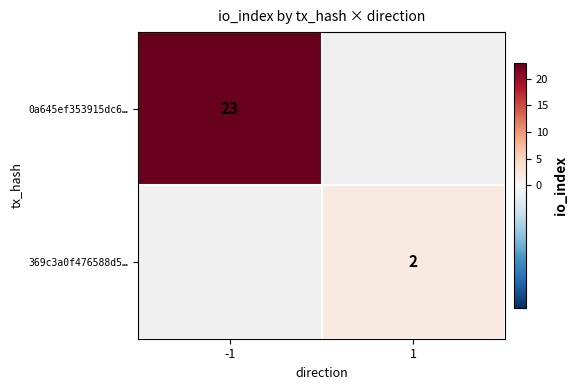

At how many categories does at least one series exceed 17?

1